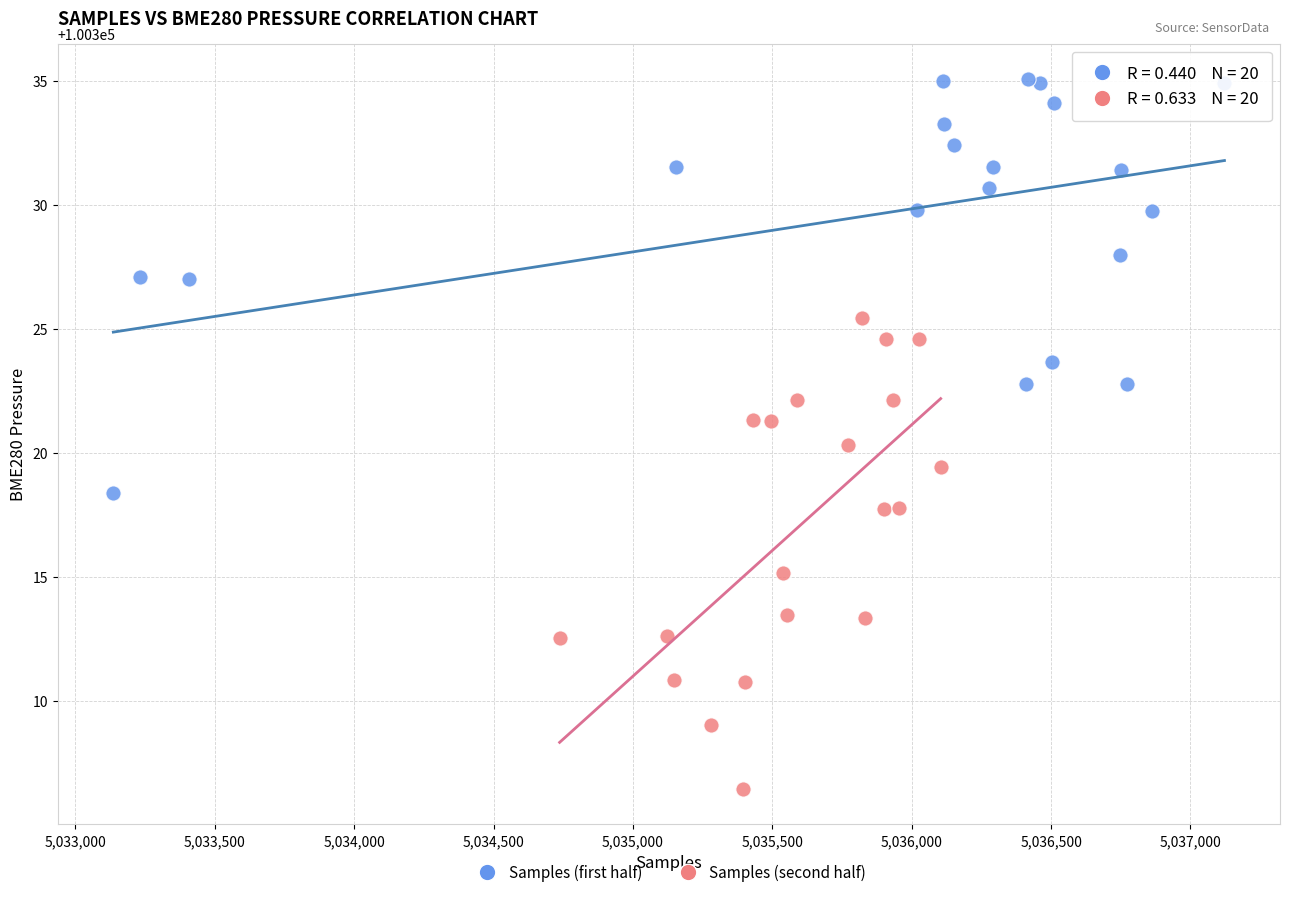

Which series has the widest spread of Y values?

Samples (second half)